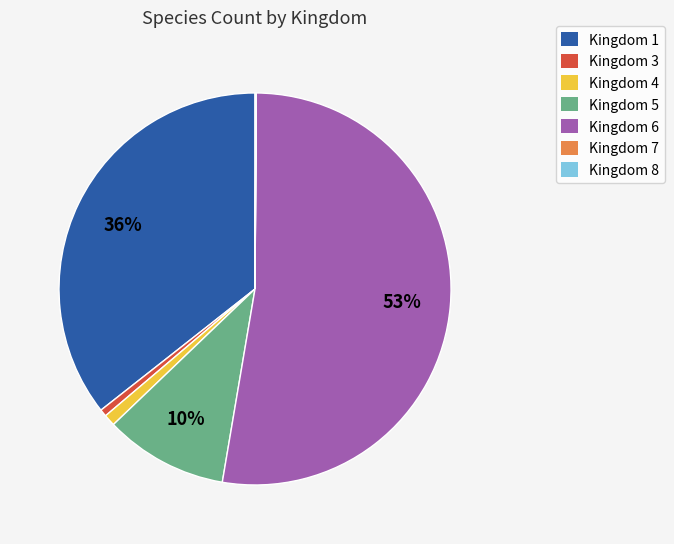

Is it true that Kingdom 1 is 26% of the pie?

False